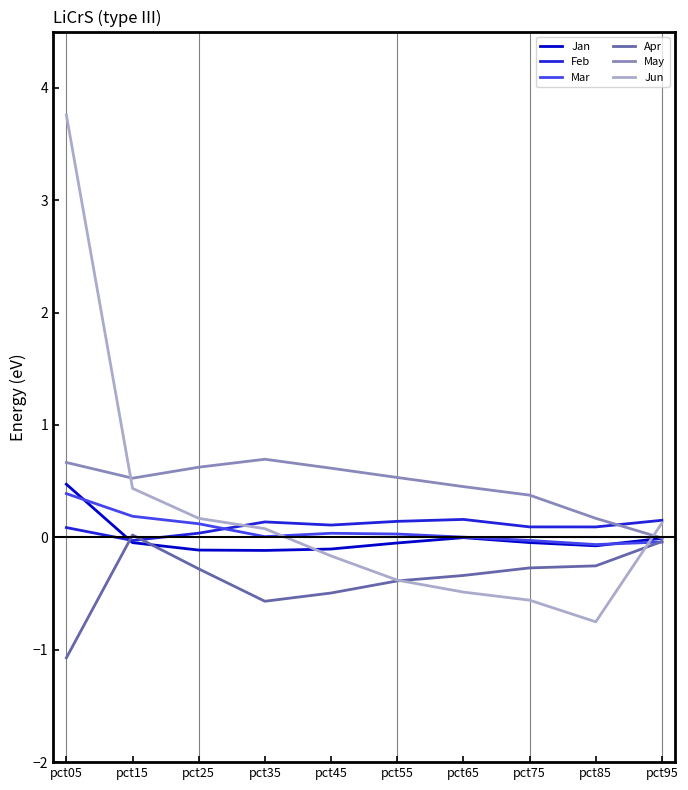

At which category does May reach its first local peak?

pct35